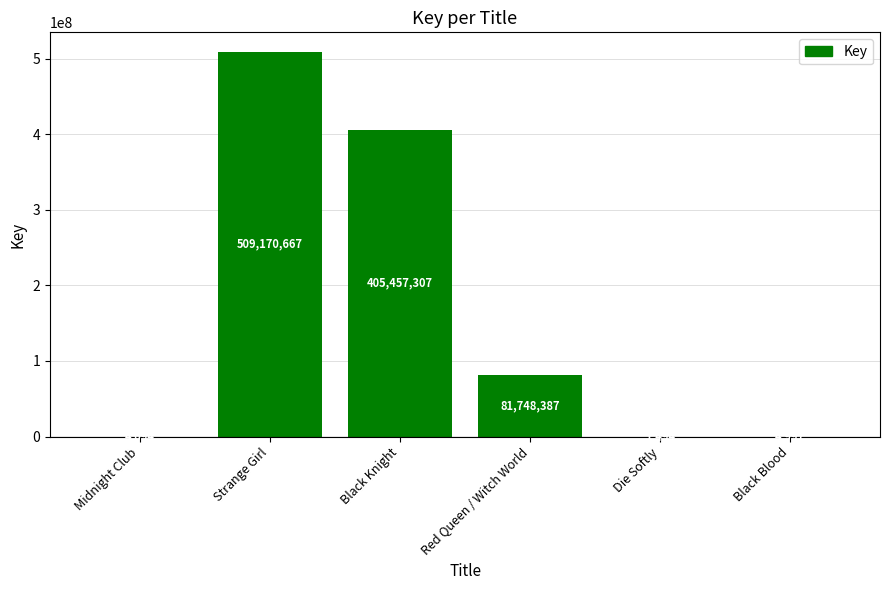

At which label is the value closest to 254586080?

Black Knight